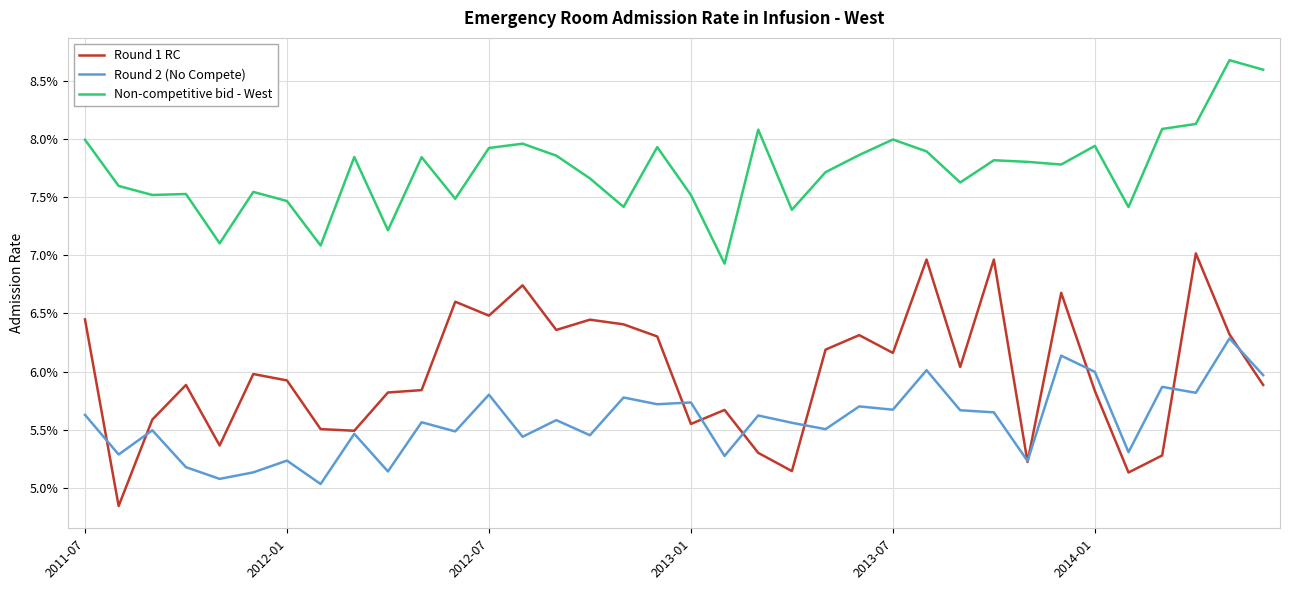

True or false: Round 2 (No Compete) and Non-competitive bid - West intersect in this chart.

False